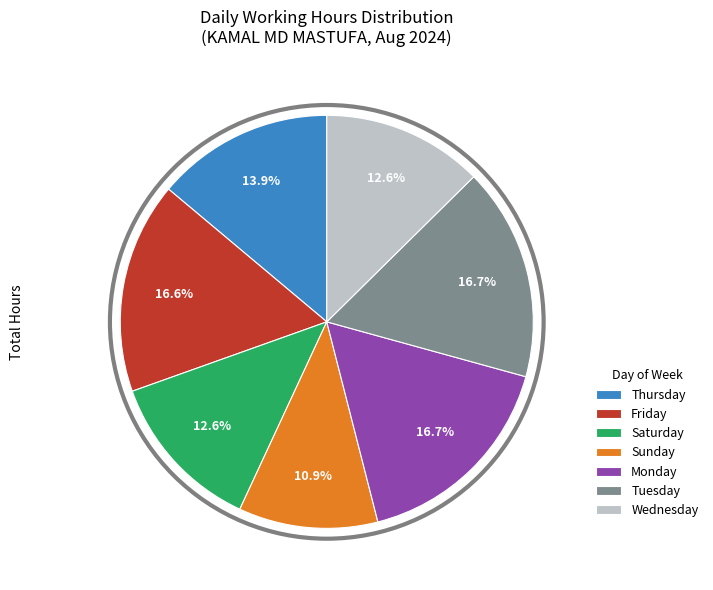

What percentage do Sunday and Tuesday together represent?

27.6%